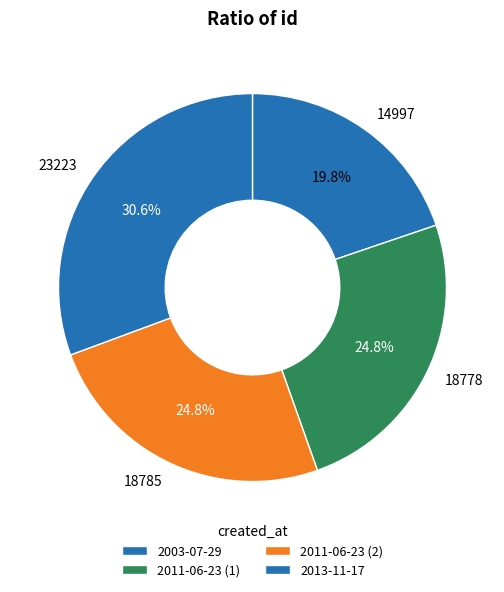

The 2013-11-17 slice represents 31% of the pie. True or false?

True